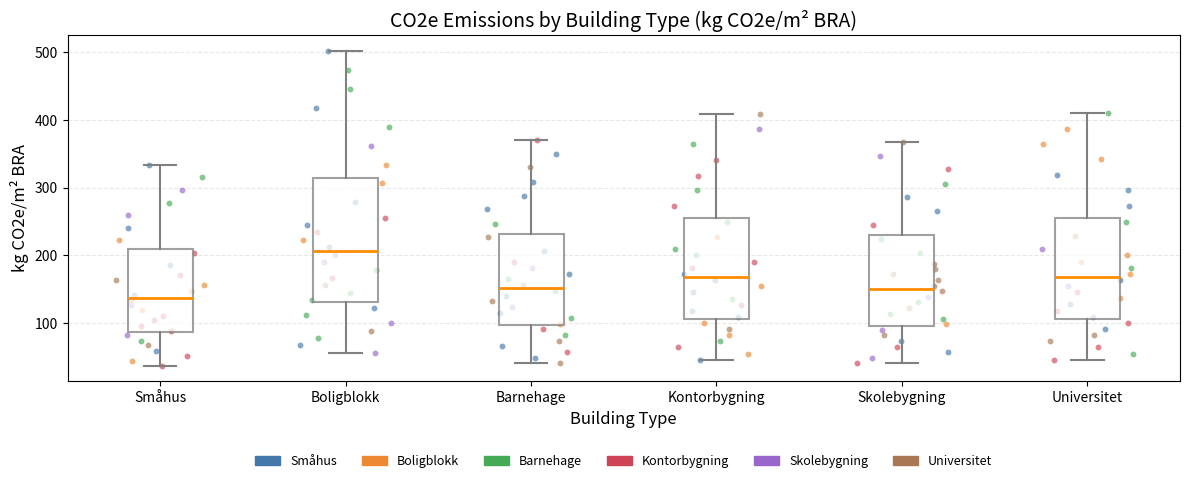

Where does the median line of the box for Kontorbygning sit on the y-axis? The values are not printed on the chart, so give them approximately, as read against the axis.

170